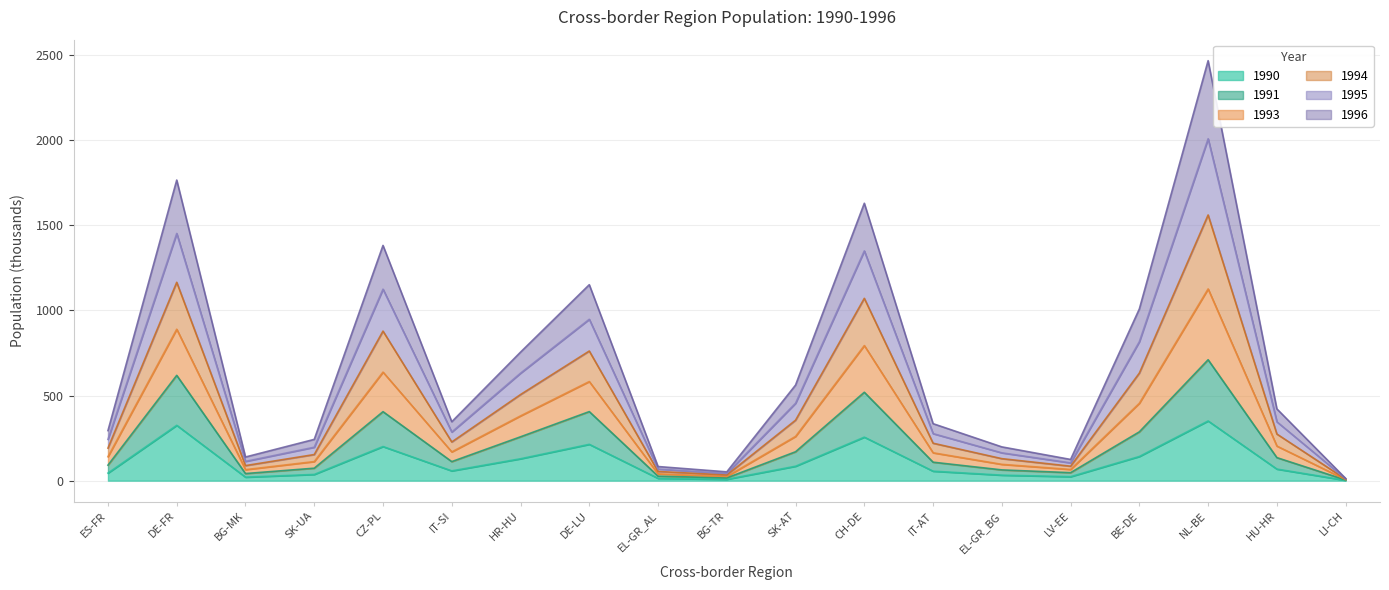

What is the minimum value shown in the chart?

2.0